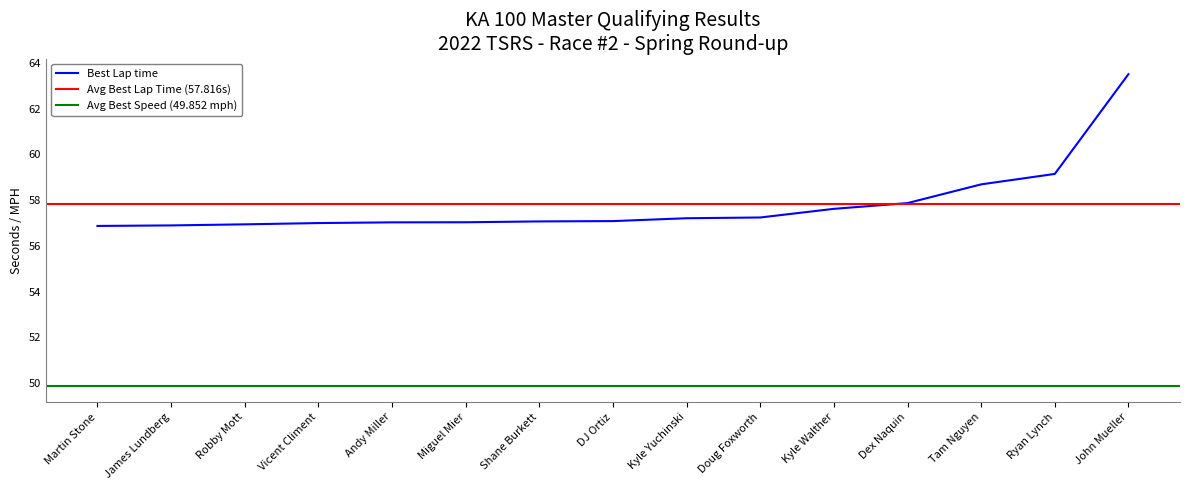

Which has a higher value, Kyle Walther or Vicent Climent?

Kyle Walther